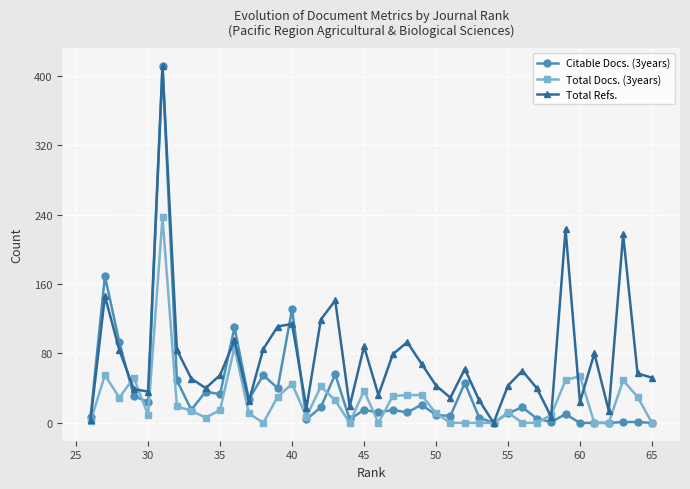

What is the greatest value displayed?

411